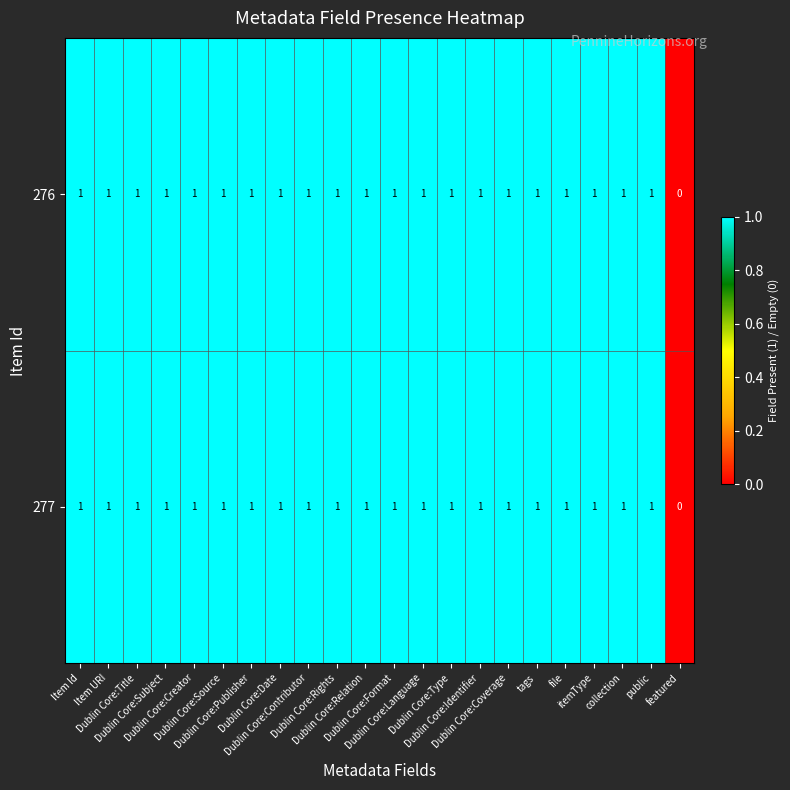

What is the sum of all 277 values?

21